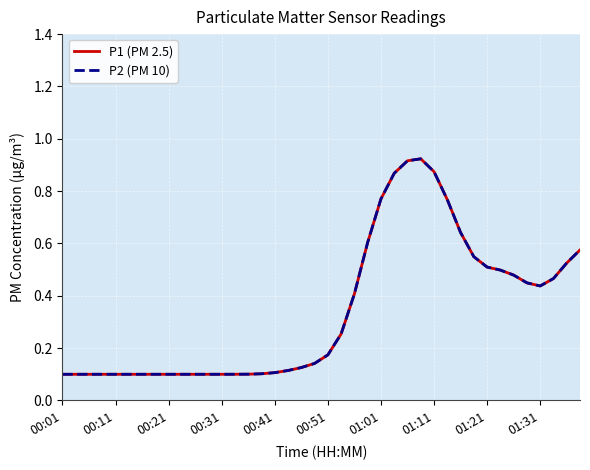

Which series has the largest total across all categories?

P1 (PM 2.5)